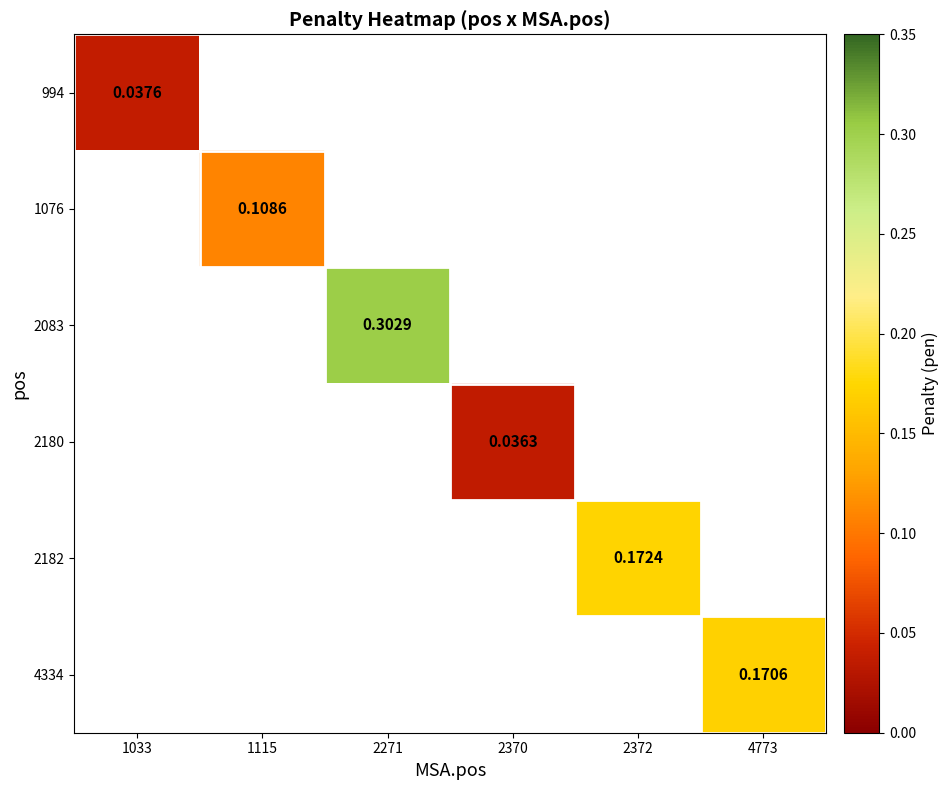

The value of 2182 at 1033 is 0.0. True or false?

True